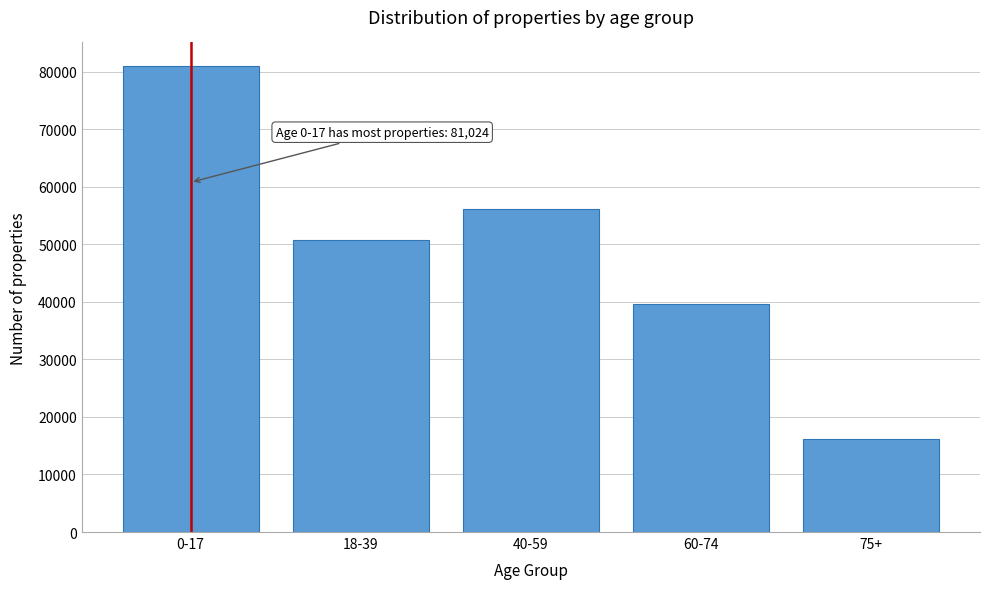

Reading right to left, extract all data points from this chart.

75+=16150	60-74=39657	40-59=56219	18-39=50665	0-17=81024